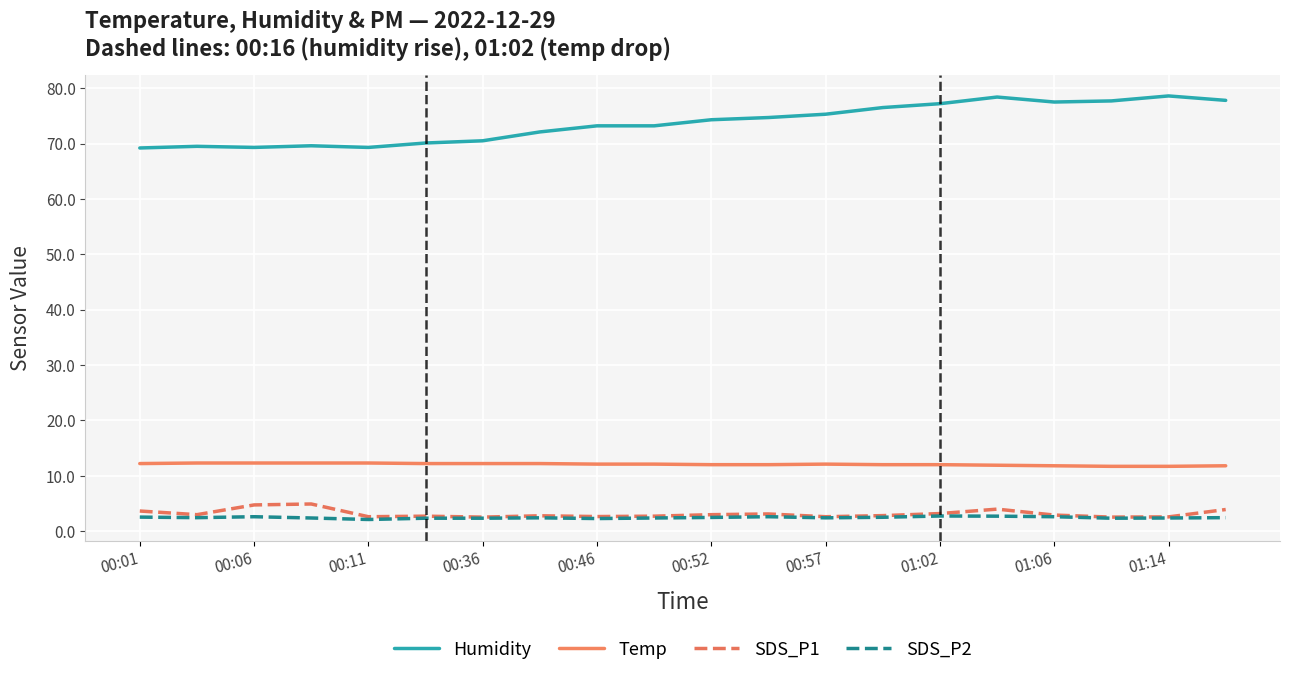

What is the minimum value for SDS_P1?

2.5